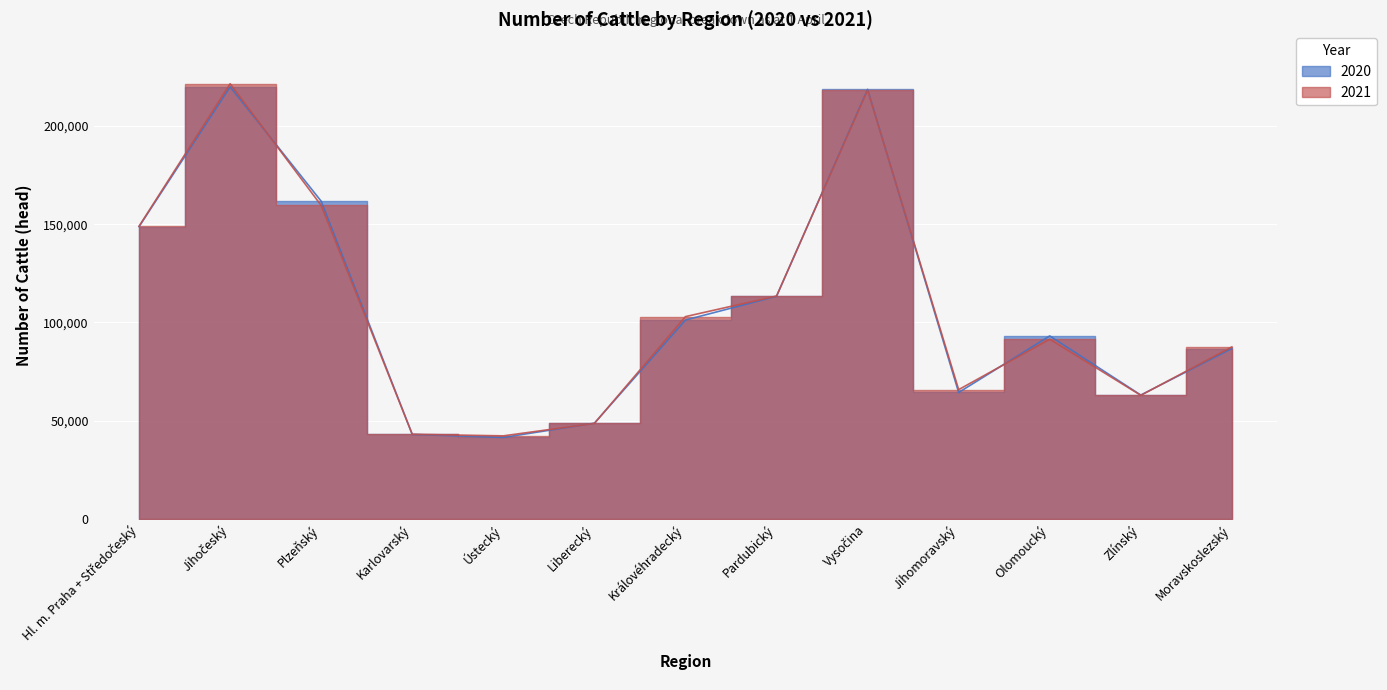

The value of 2020 at Olomoucký is 93149. True or false?

True